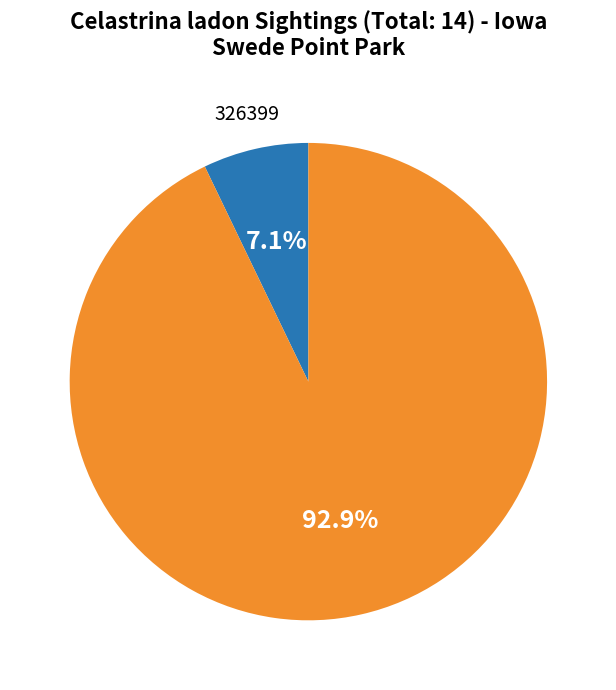

Is there any slice that represents more than half of the pie?

Yes